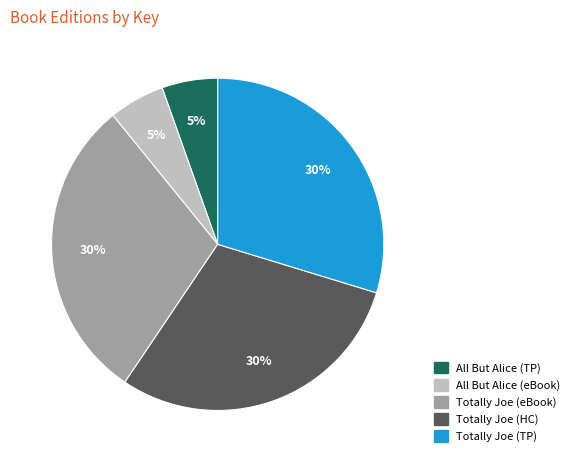

What is the ratio of the value at Totally Joe (TP) to the value at Totally Joe (eBook)?

1.0